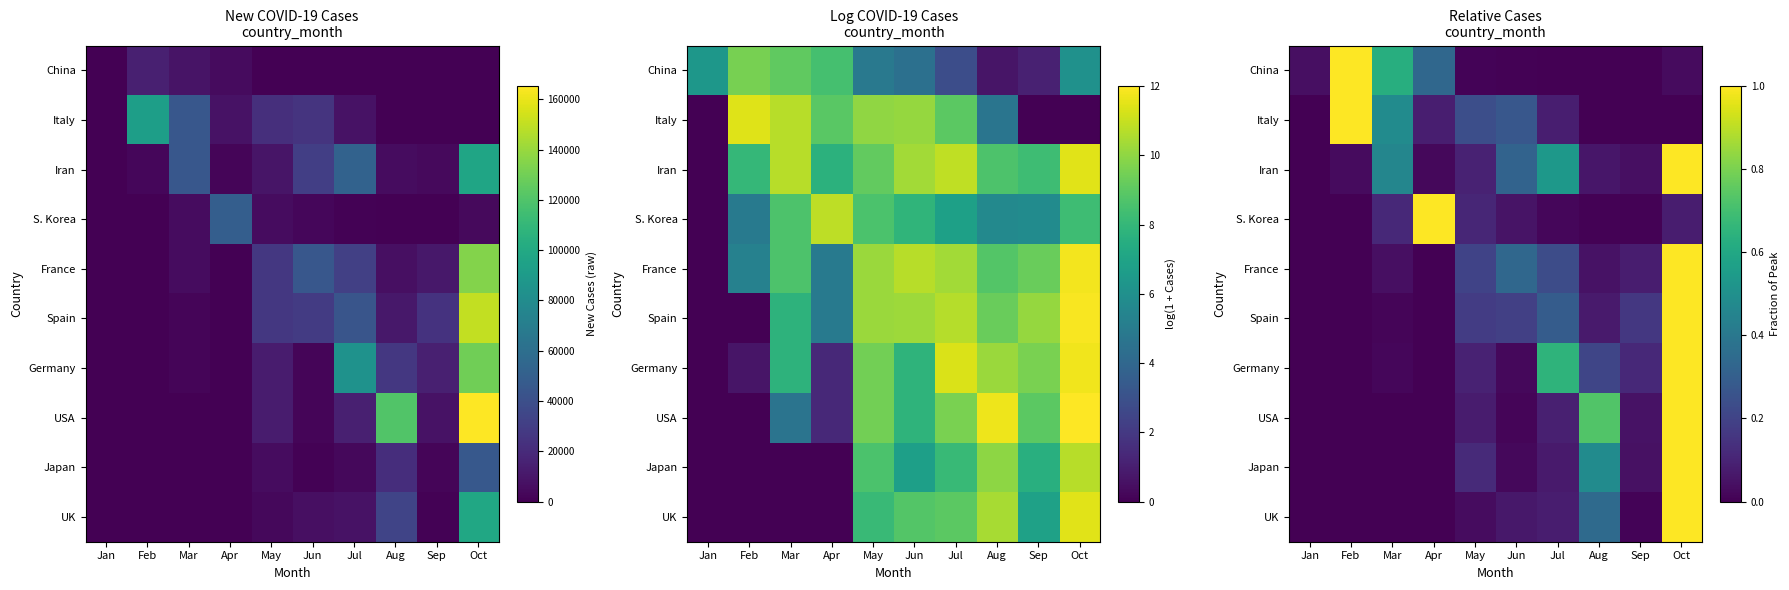

List the series in order of their peak value, highest first.

USA, Spain, France, Germany, UK, Iran, Italy, S. Korea, Japan, China